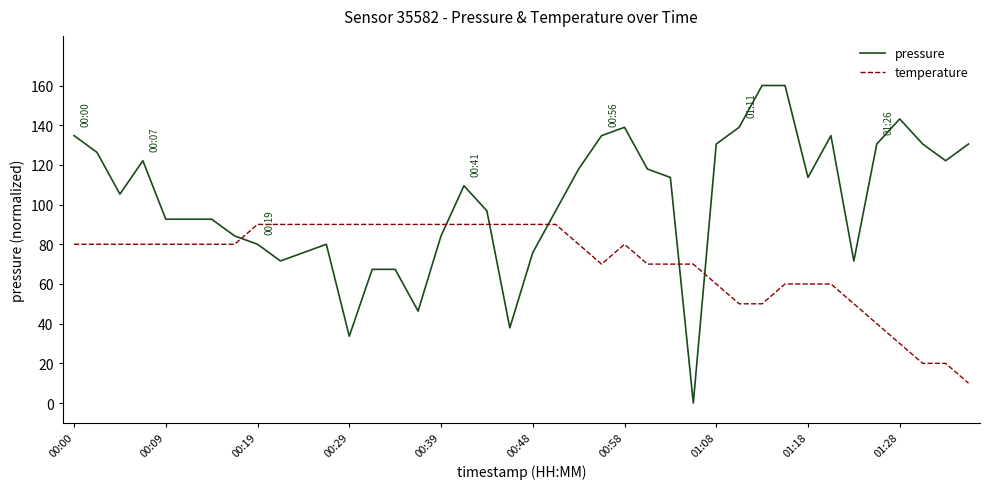

Does the chart display data point markers on the line(s)?

No